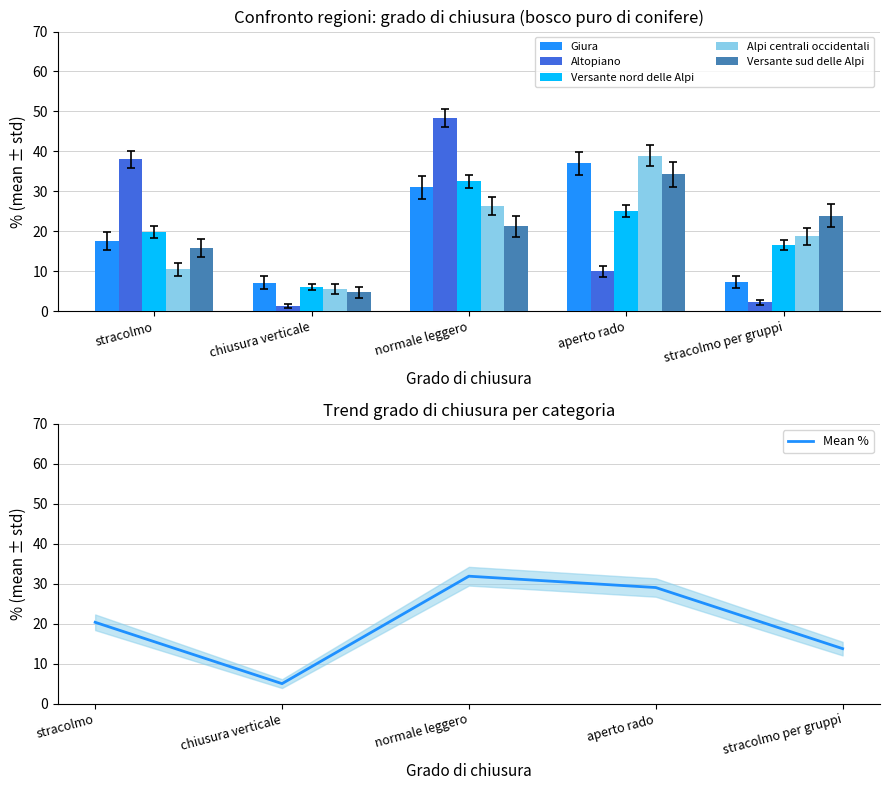

Between stracolmo and normale leggero, which is larger?

normale leggero